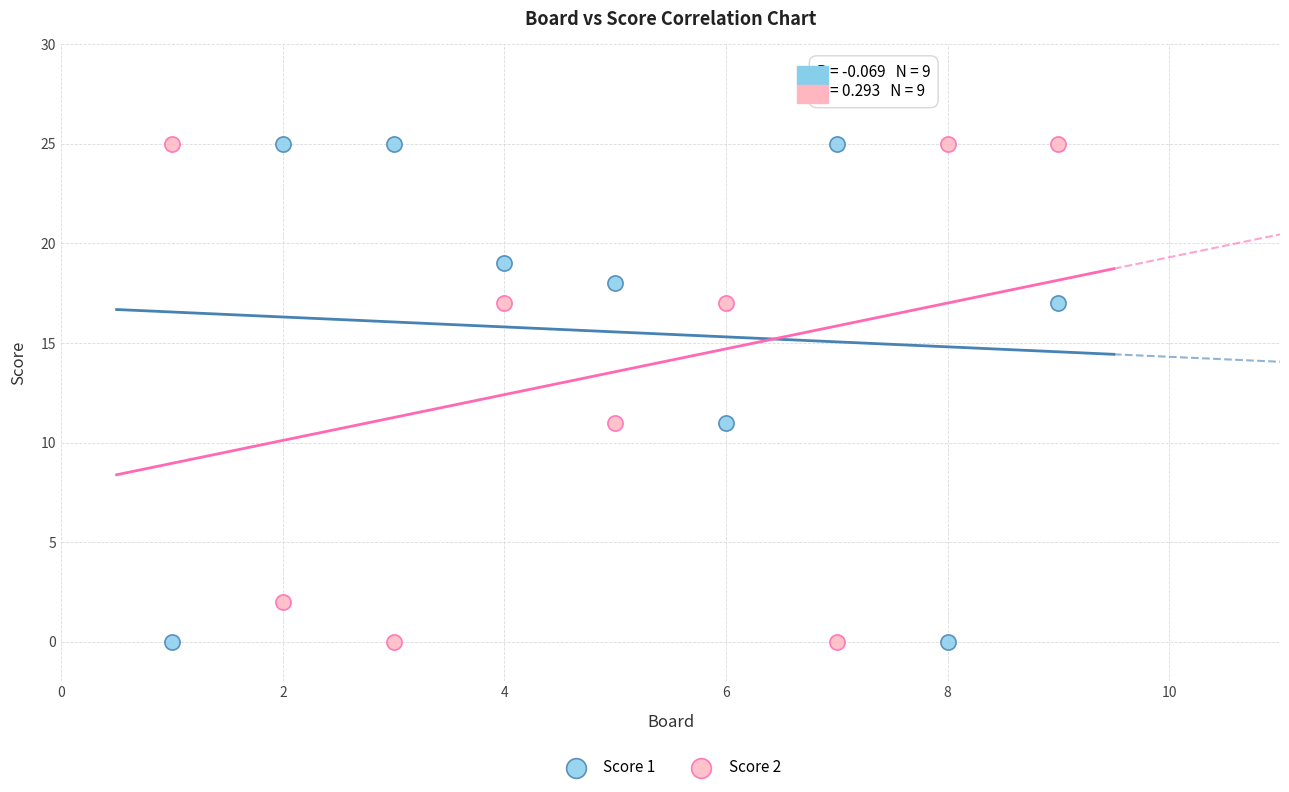

What is the X range (max minus min) for the scatter plot?

8